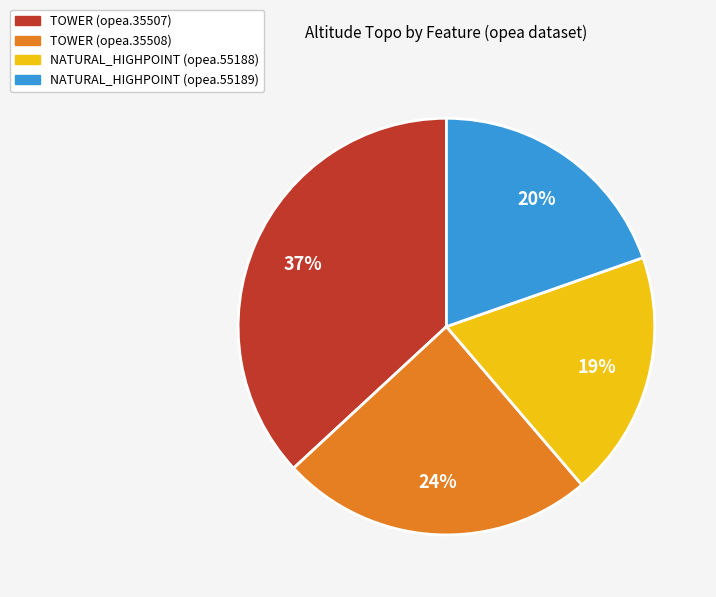

The NATURAL_HIGHPOINT (opea.55189) slice represents 20% of the pie. True or false?

True